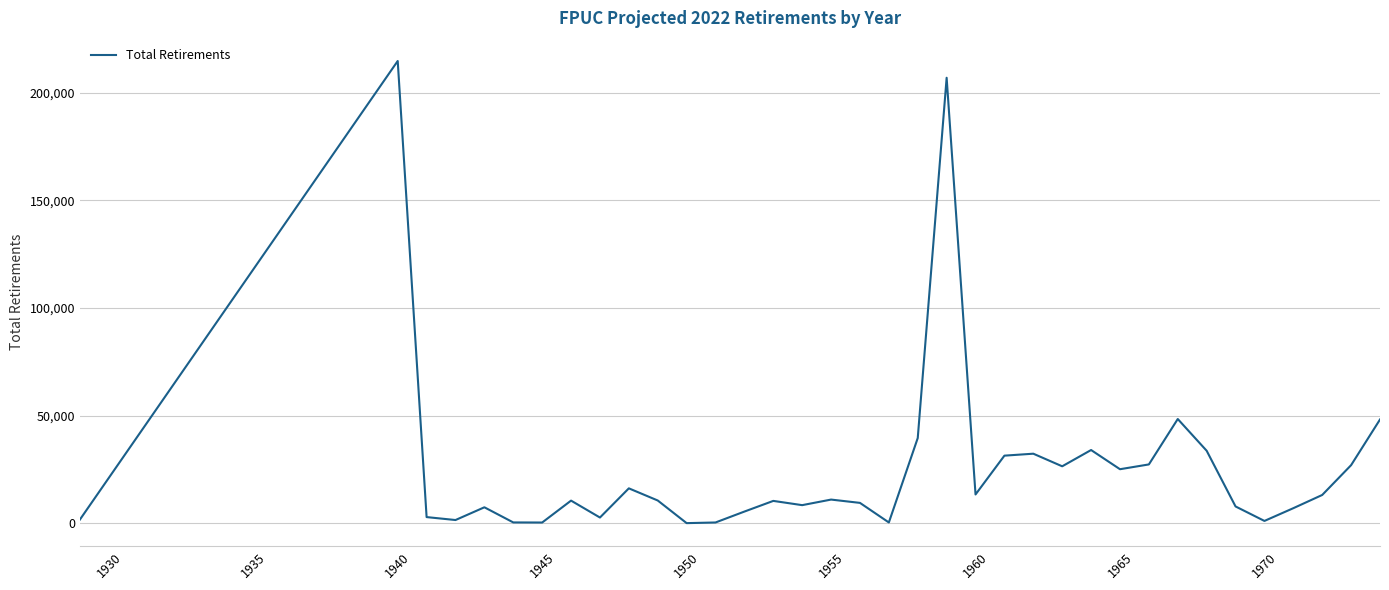

What is the maximum value shown in the chart?

214716